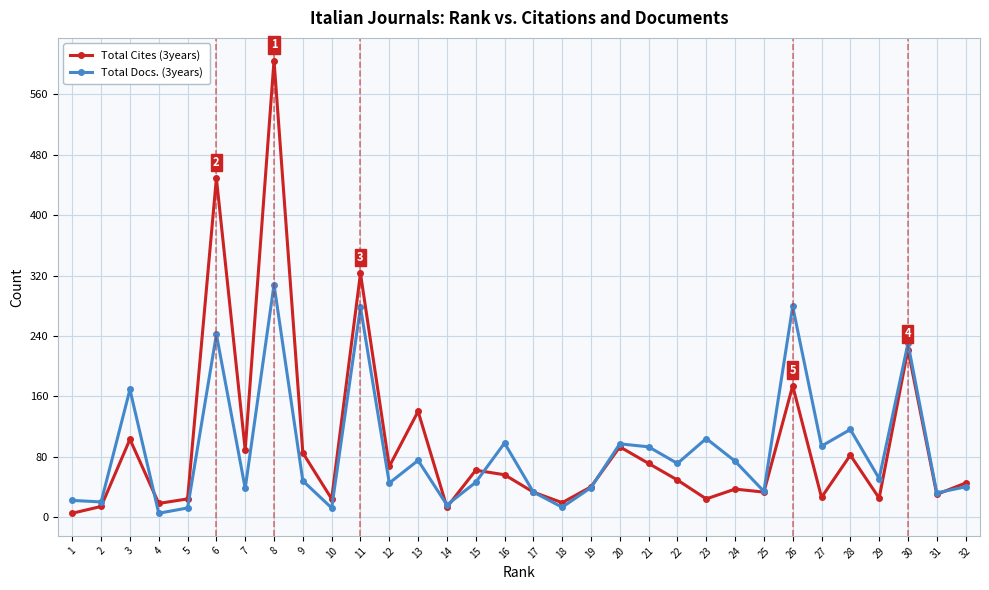

True or false: Total Cites (3years) has more than 2 interior local peaks.

True